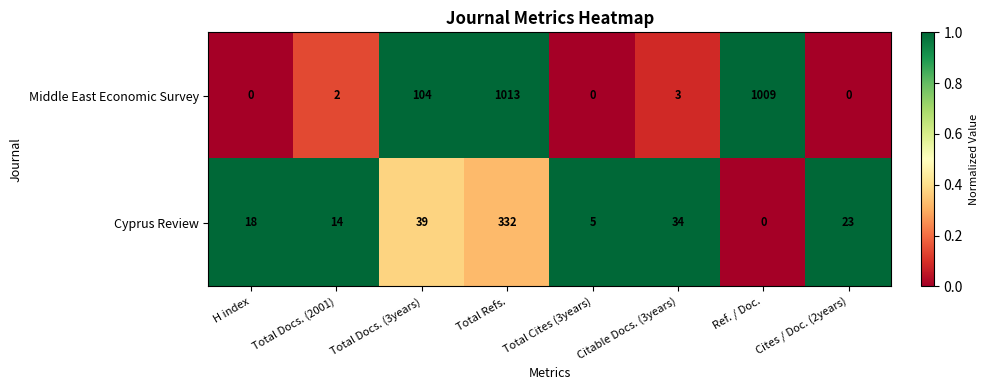

At which category does the chart reach its peak across all series?

Total Refs.